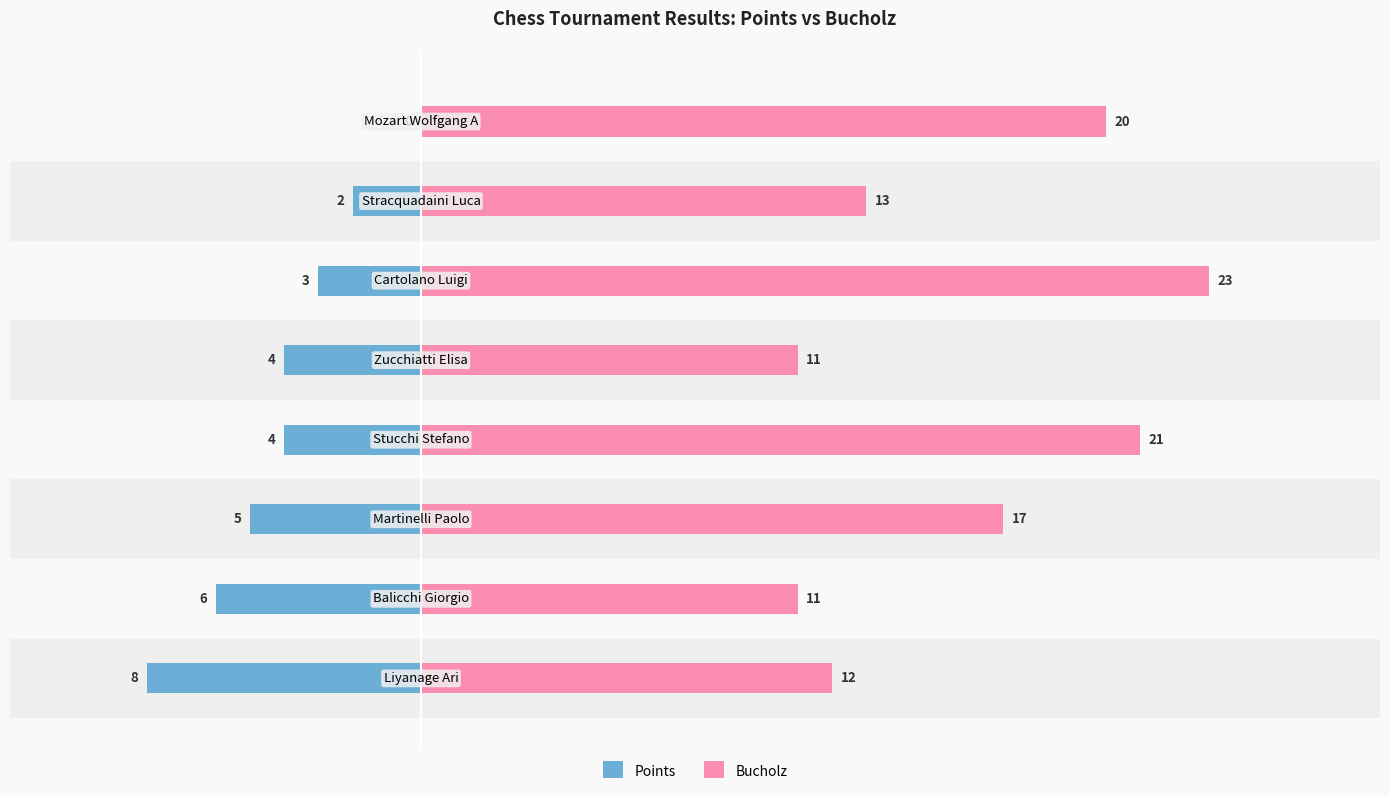

What is the value of the Points bar at the 6th from the left?

-3